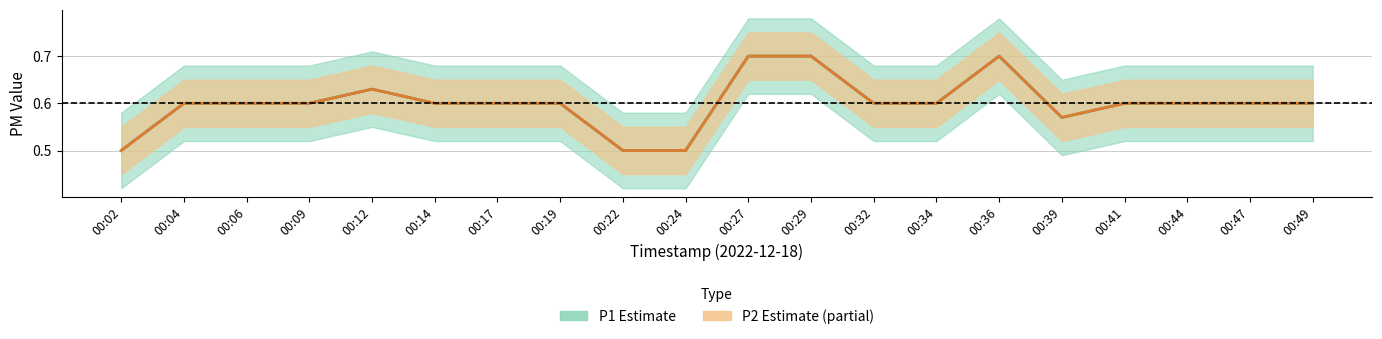

True or false: P1 and P2 intersect in this chart.

False